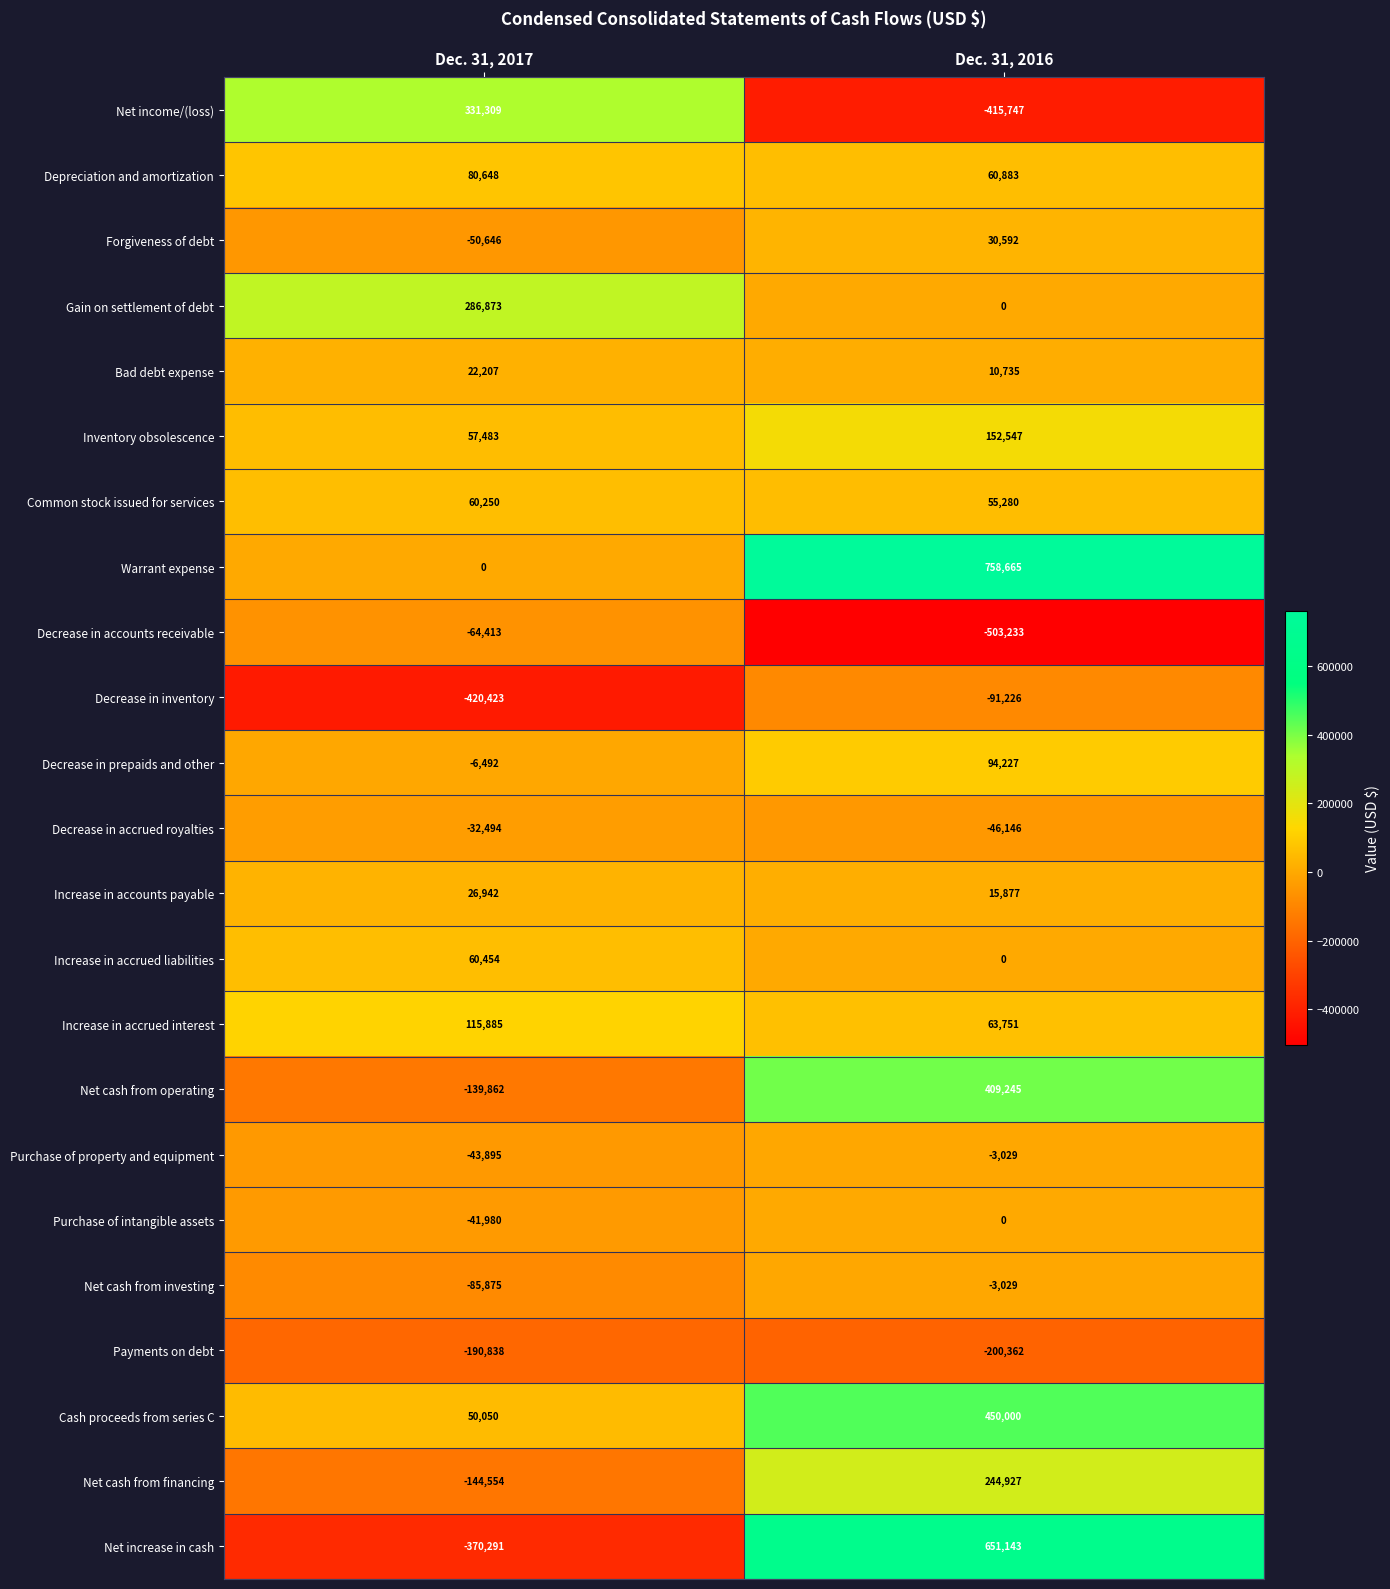

List the labels in order of Gain on settlement of debt value, largest first.

Dec. 31, 2017, Dec. 31, 2016